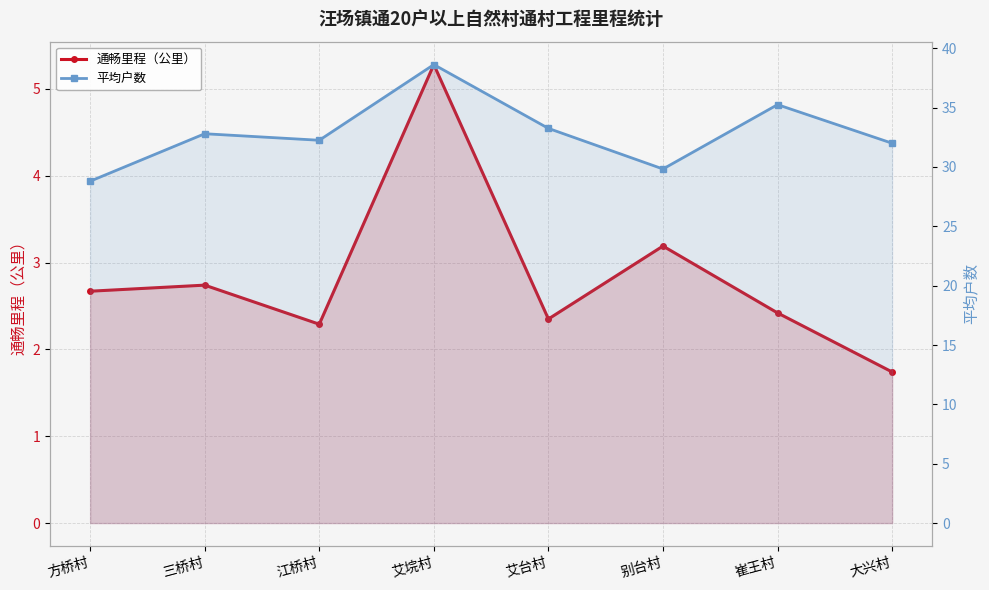

Rank the series at 三桥村 from highest to lowest value.

平均户数, 通畅里程（公里）